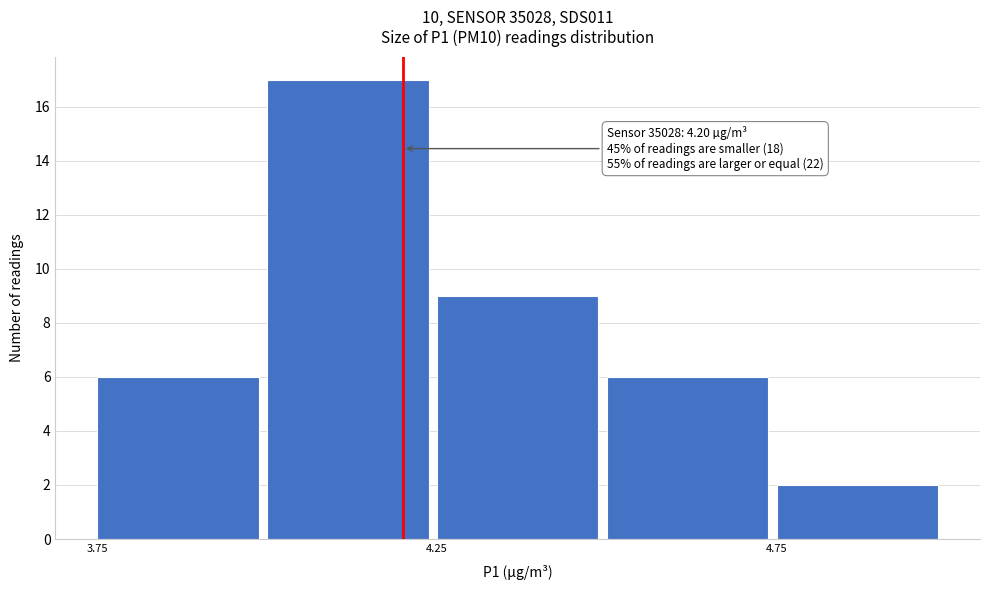

Which range on the x-axis has the tallest bar?

4.00 to 4.25